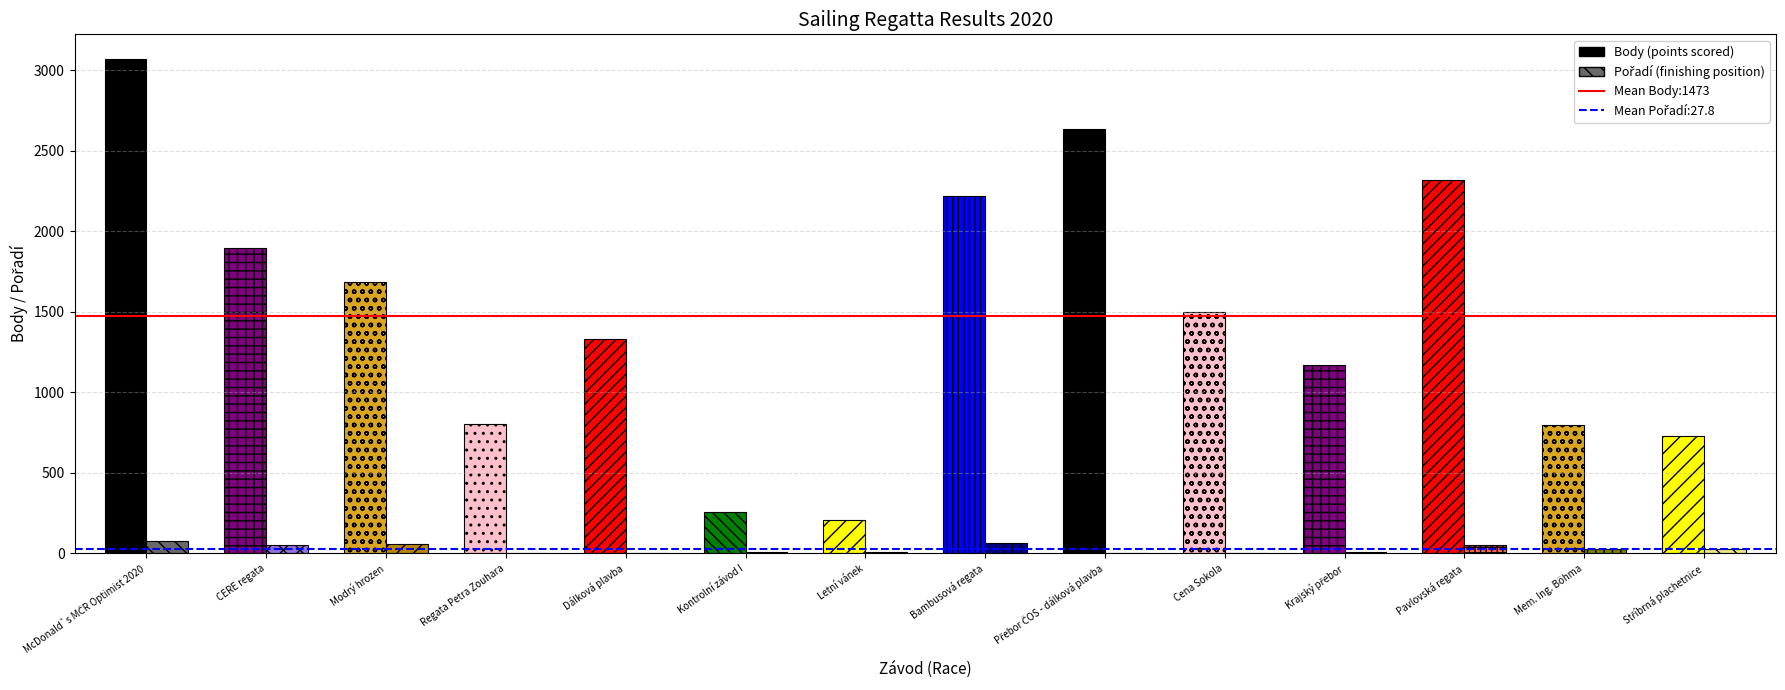

What are all the series names shown in the legend?

Body, Pořadí